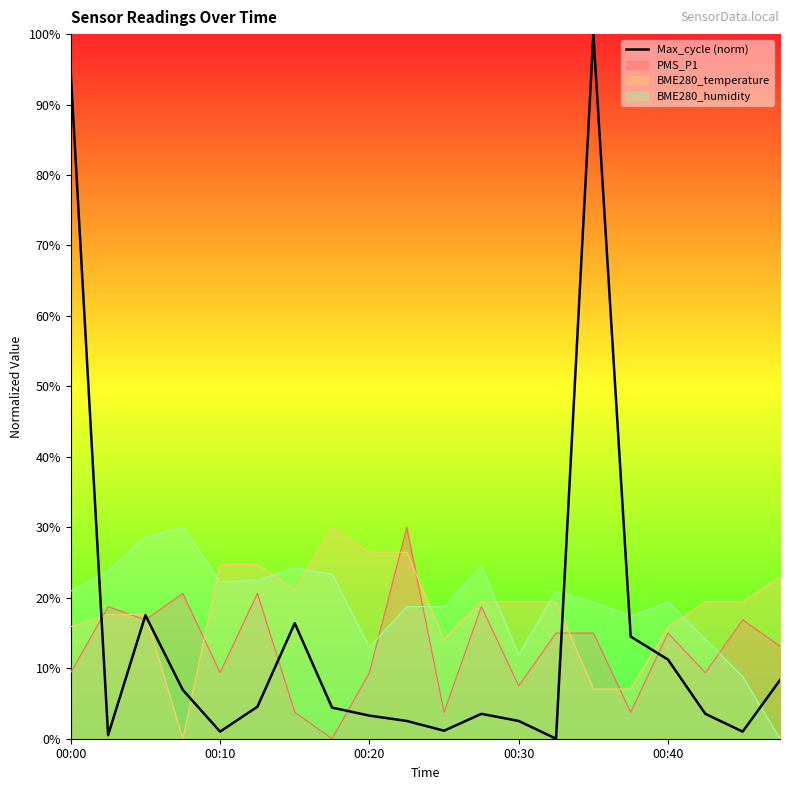

What is the sum of all values?

3.0